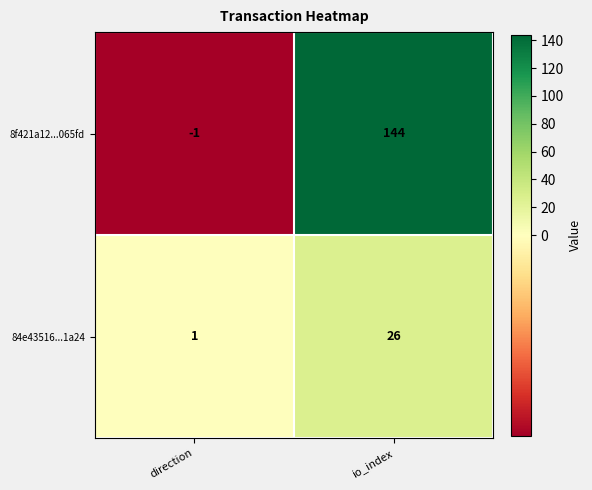

What is the difference between the highest and lowest values at io_index?

118